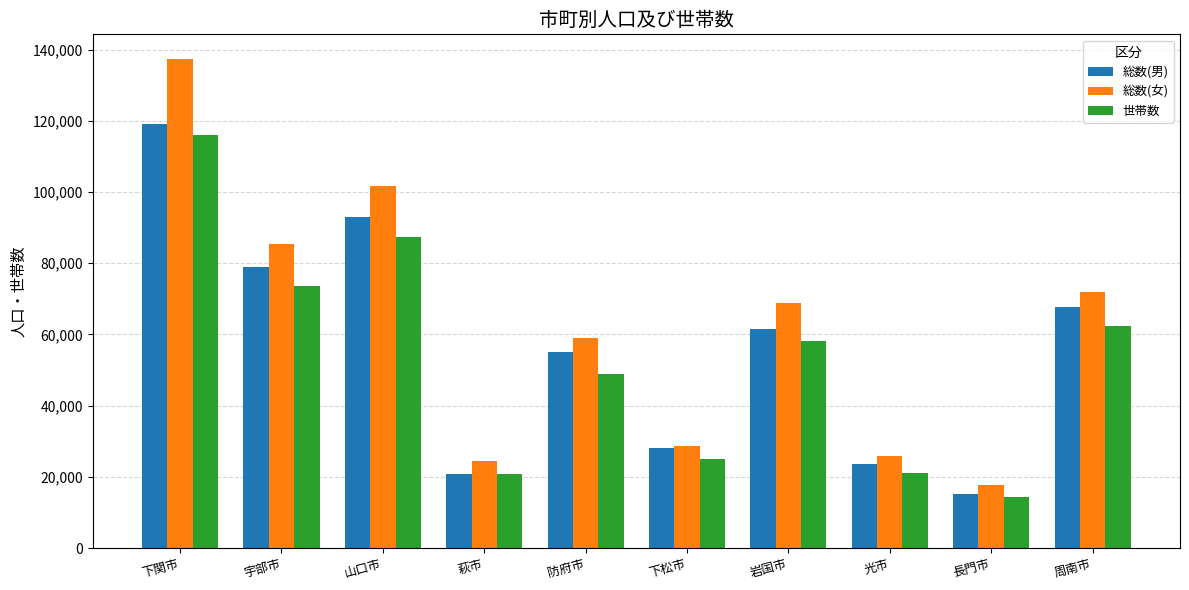

What is the difference between the maximum and second lowest values in the 世帯数 series?

95304